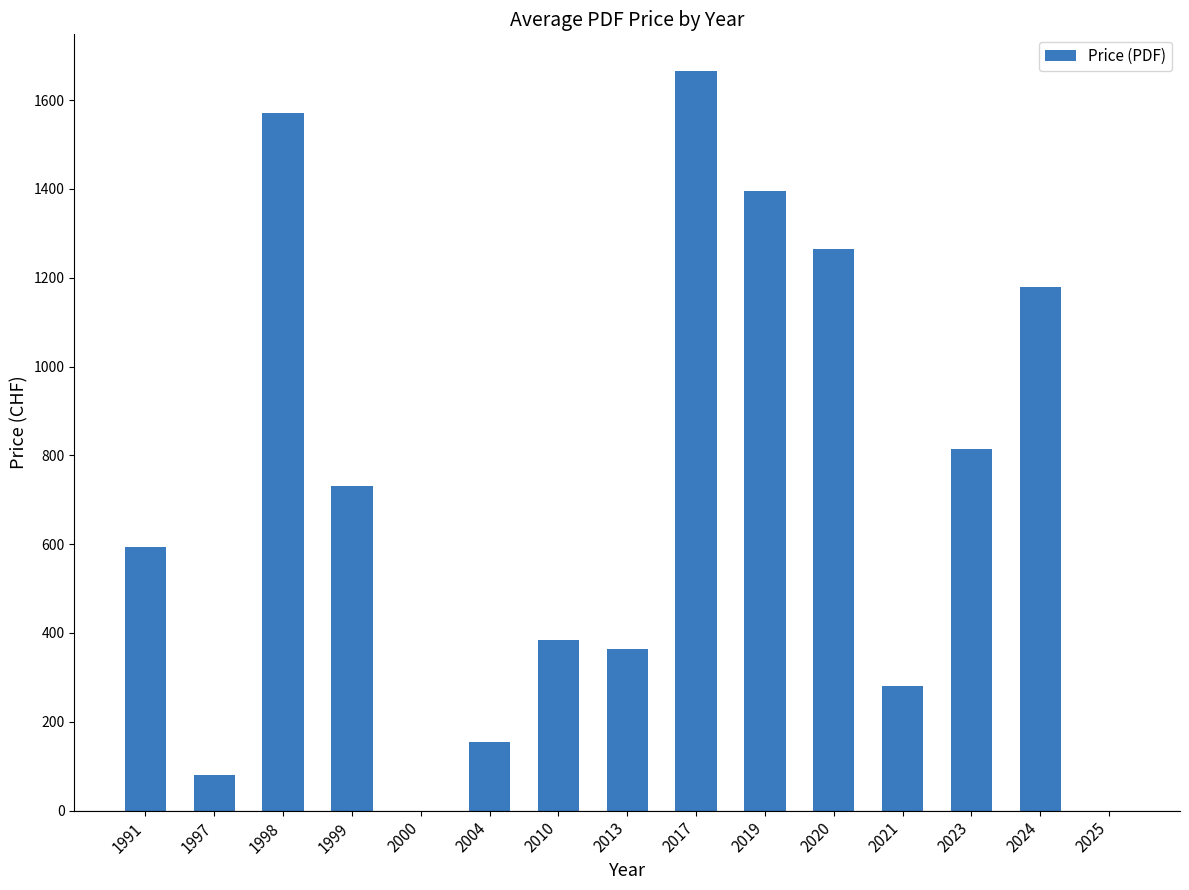

What is the change in value from 2019 to 2025?

-1396.0